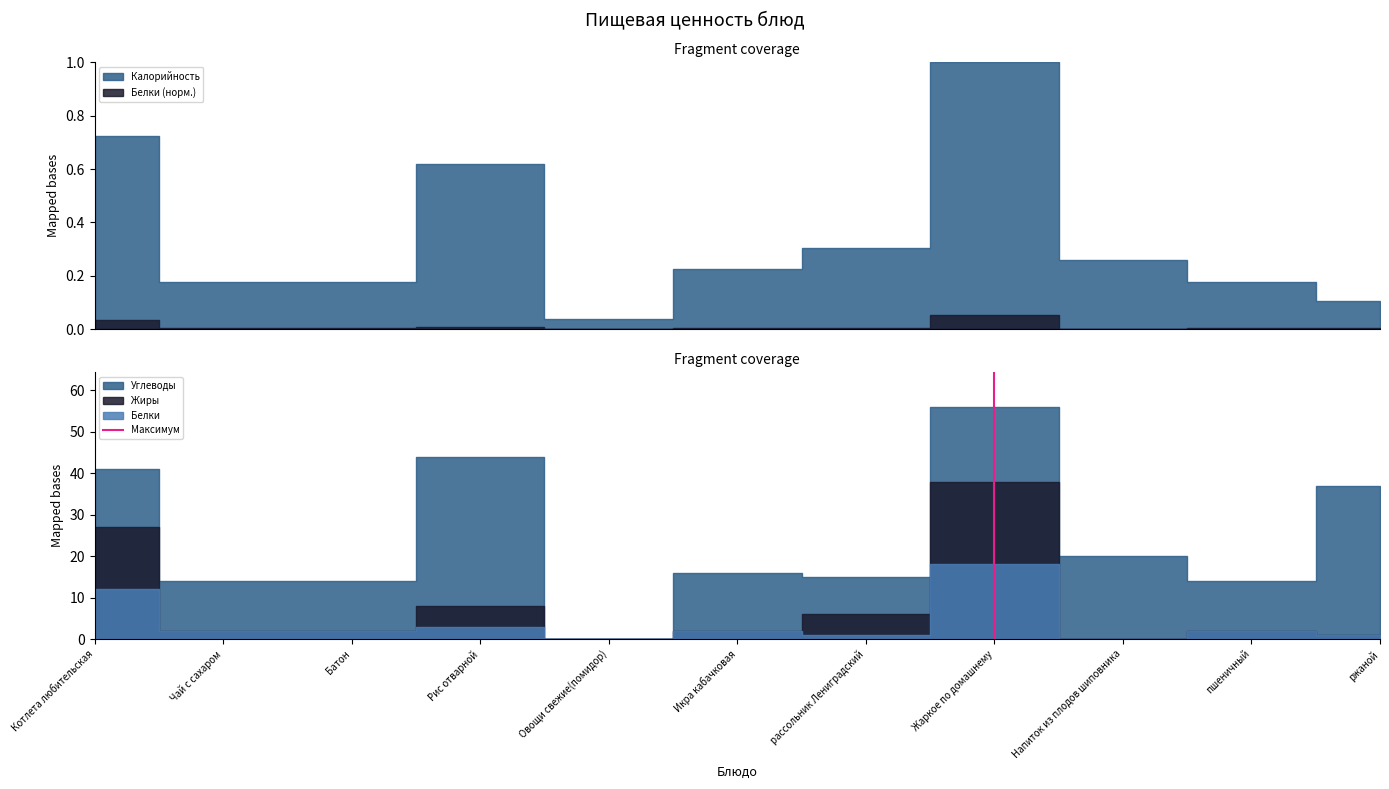

Where is the data nearest to the value 0?

Жаркое по домашнему